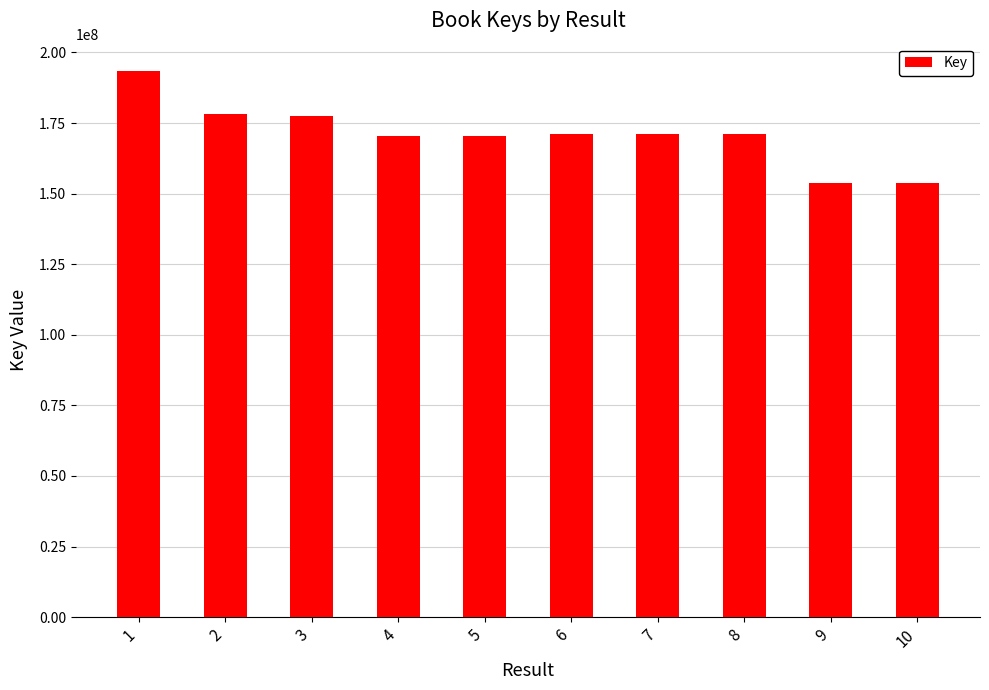

Does the chart contain any negative values?

No